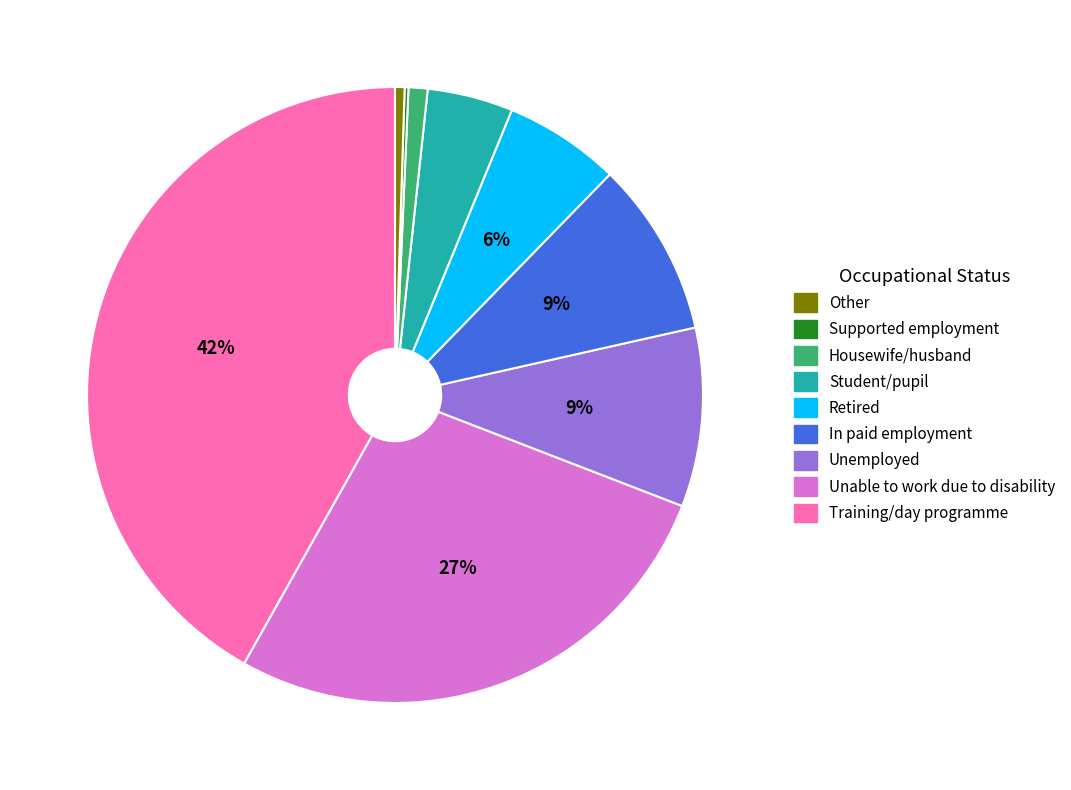

Does any single category account for the majority?

No